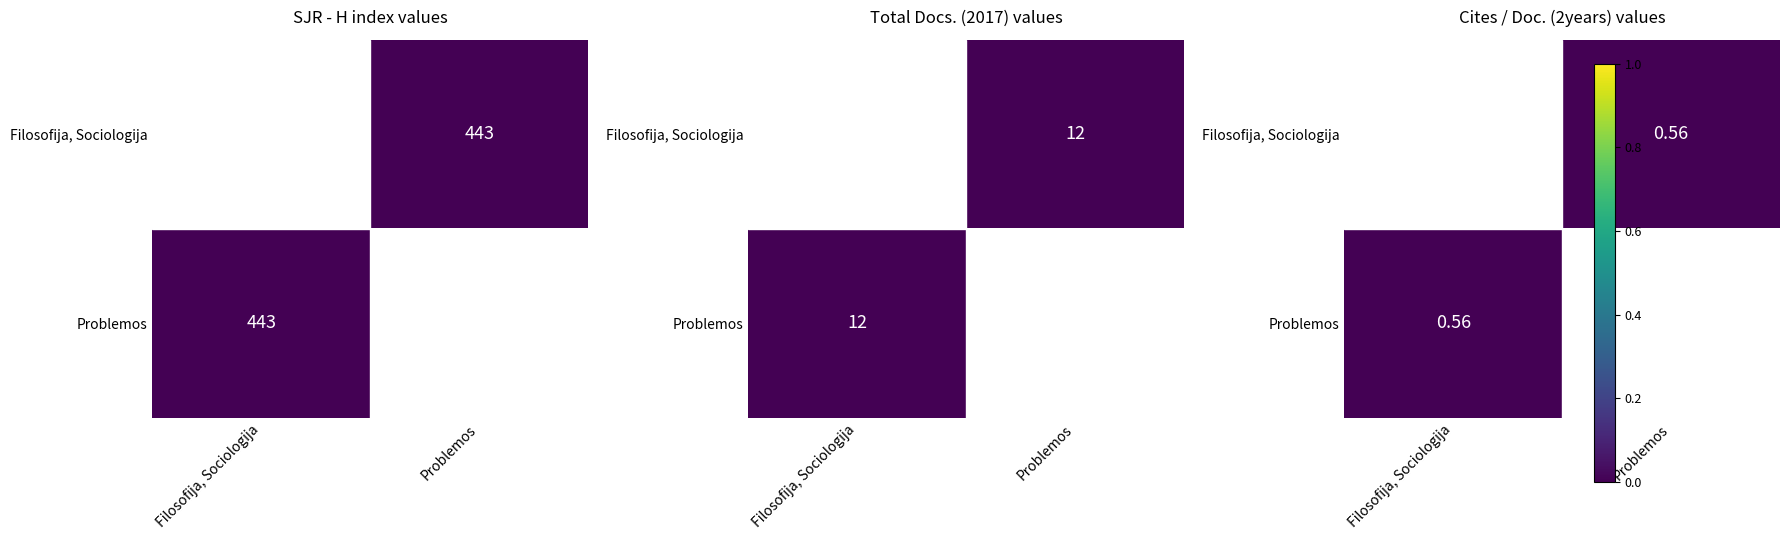

What is the minimum value for Problemos?

0.6